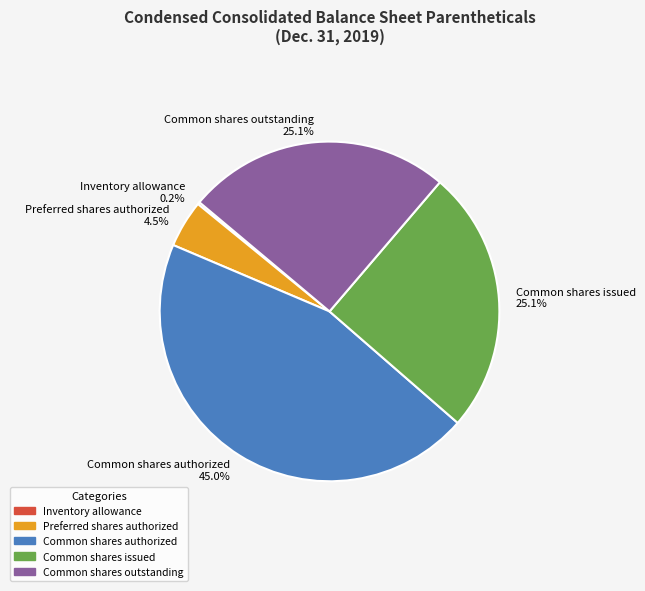

Is Common shares authorized the majority of the pie?

No